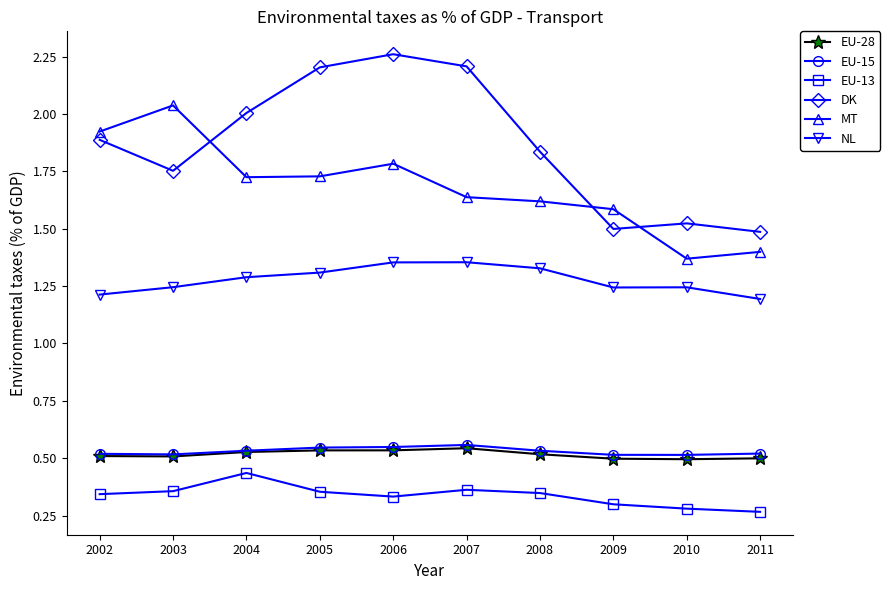

Between 2004 and 2006, which series saw the biggest shift?

DK